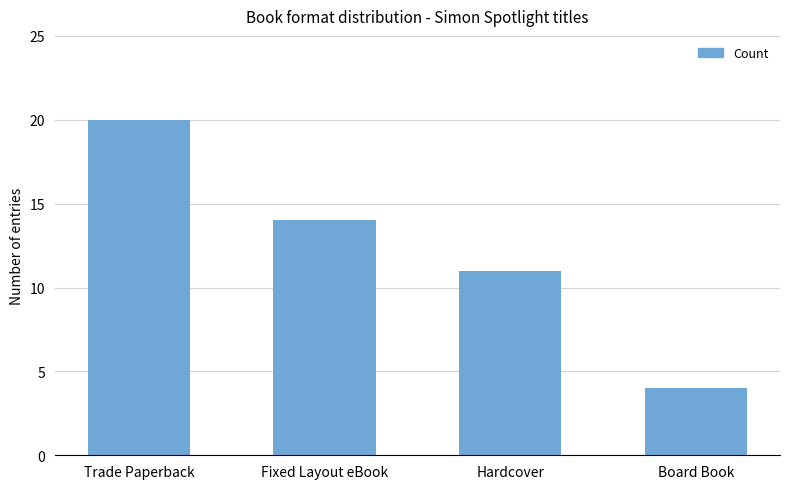

List the labels in order of value, largest first.

Trade Paperback, Fixed Layout eBook, Hardcover, Board Book